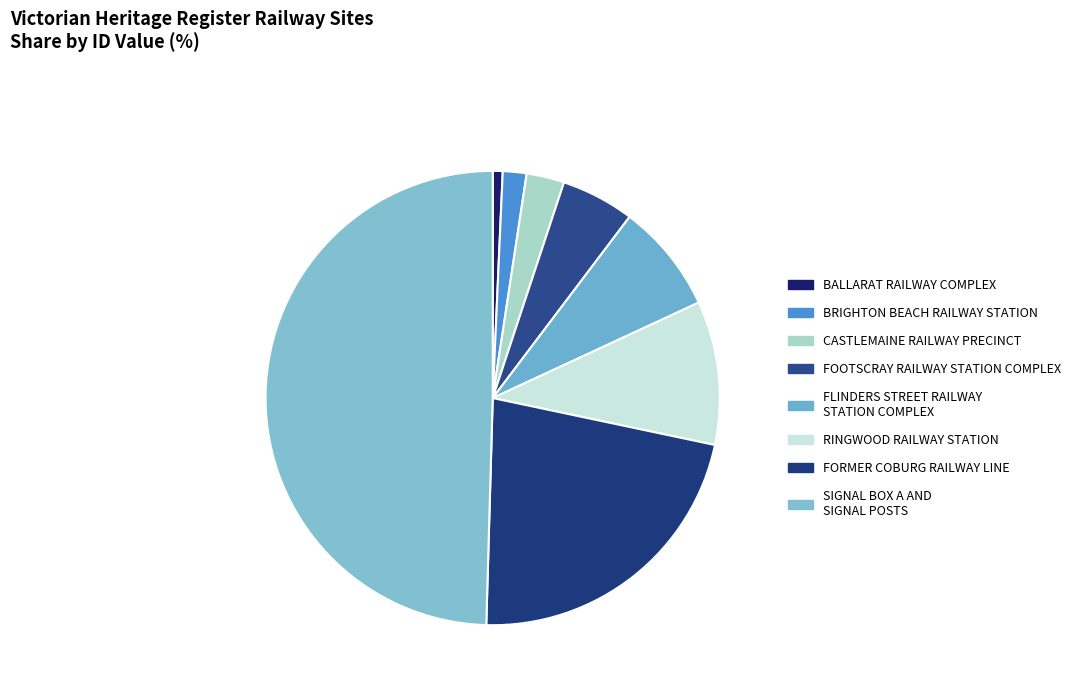

Is the sum of FOOTSCRAY RAILWAY STATION COMPLEX and RINGWOOD RAILWAY STATION greater than half?

No